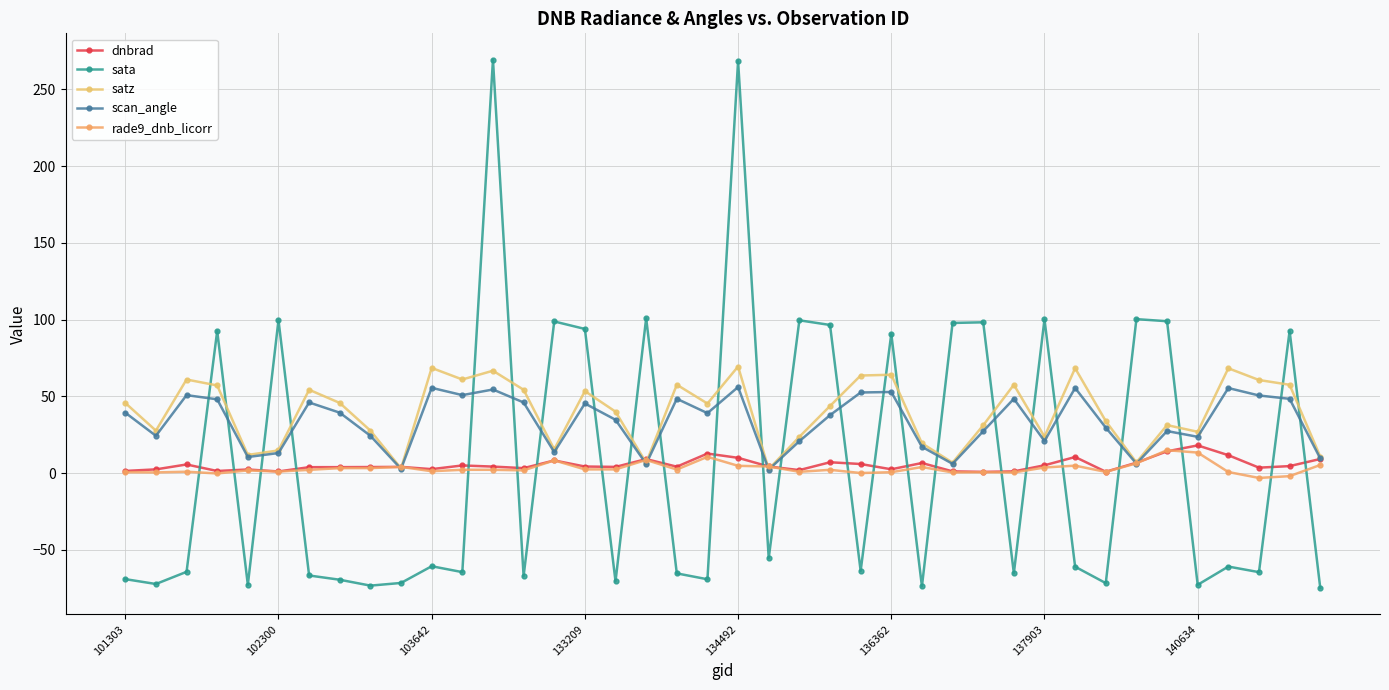

List the series in order of their peak value, highest first.

sata, satz, scan_angle, dnbrad, rade9_dnb_licorr